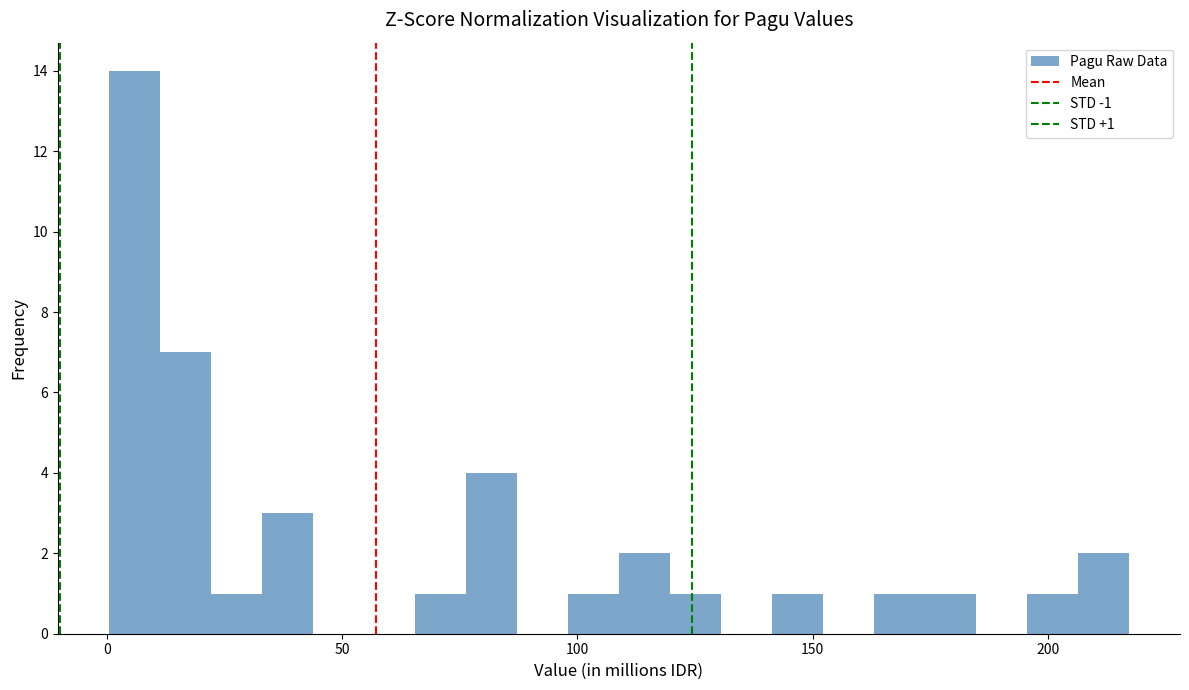

Read against the x-axis, roughly where is the centre of the tallest bar?

5